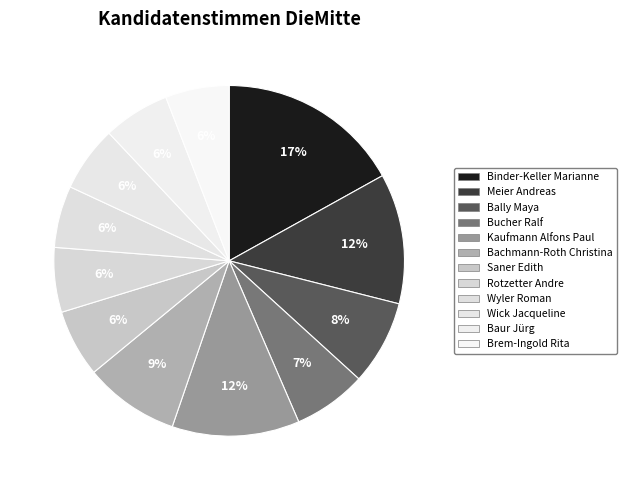

How many segments does this pie chart have?

12